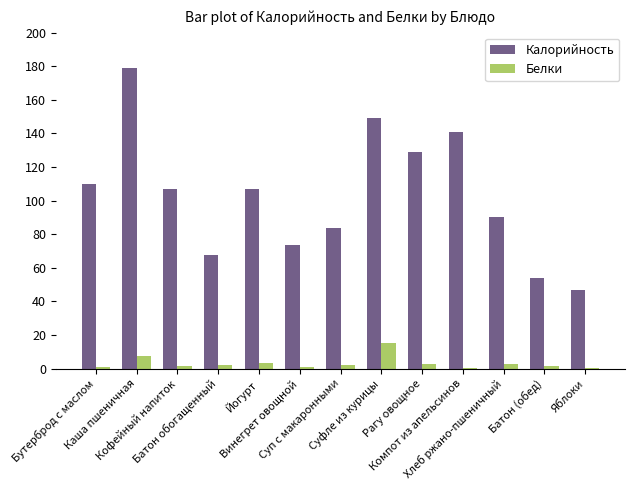

What are all the series names shown in the legend?

Калорийность, Белки